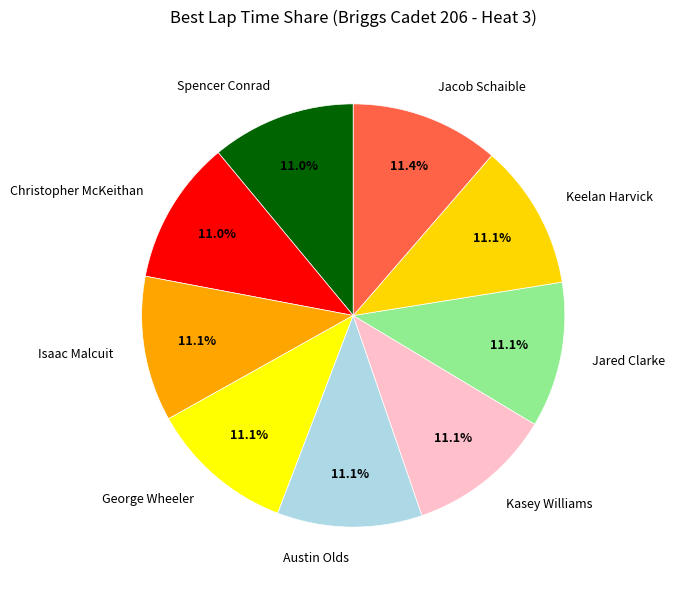

The Kasey Williams slice represents 29% of the pie. True or false?

False